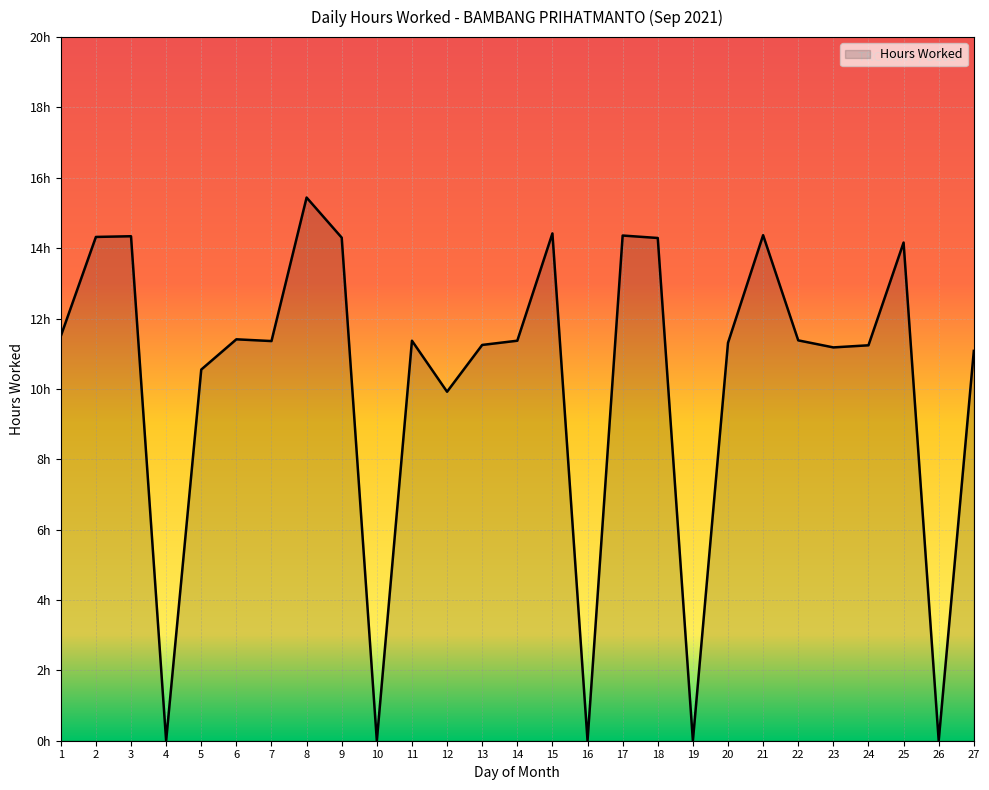

Reading right to left, what are all the values shown in this chart?

11.1	0.0	14.2	11.2	11.2	11.4	14.4	11.3	0.0	14.3	14.4	0.0	14.4	11.4	11.2	9.9	11.4	0.0	14.3	15.4	11.4	11.4	10.6	0.0	14.3	14.3	11.5